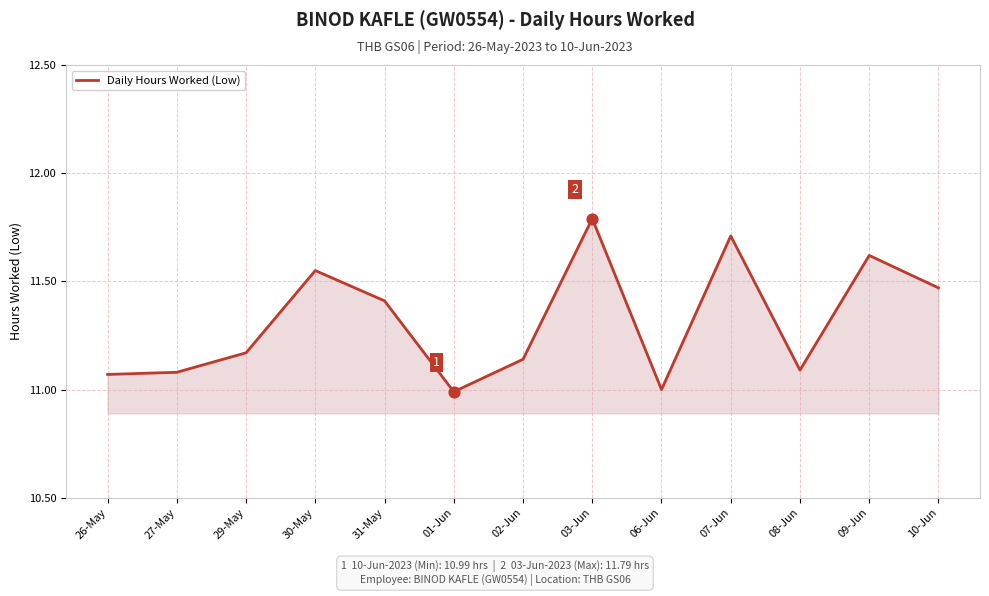

What is the change in value from 31-May to 09-Jun?

+0.2